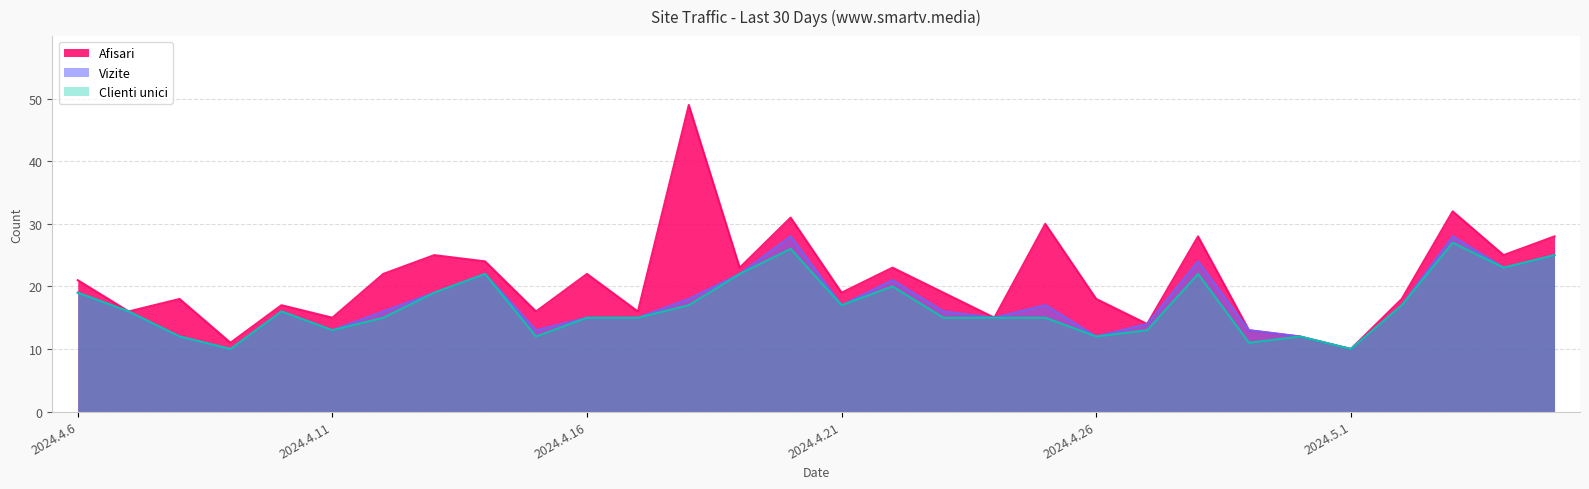

At which label does Afisari first exceed 19?

2024.4.6